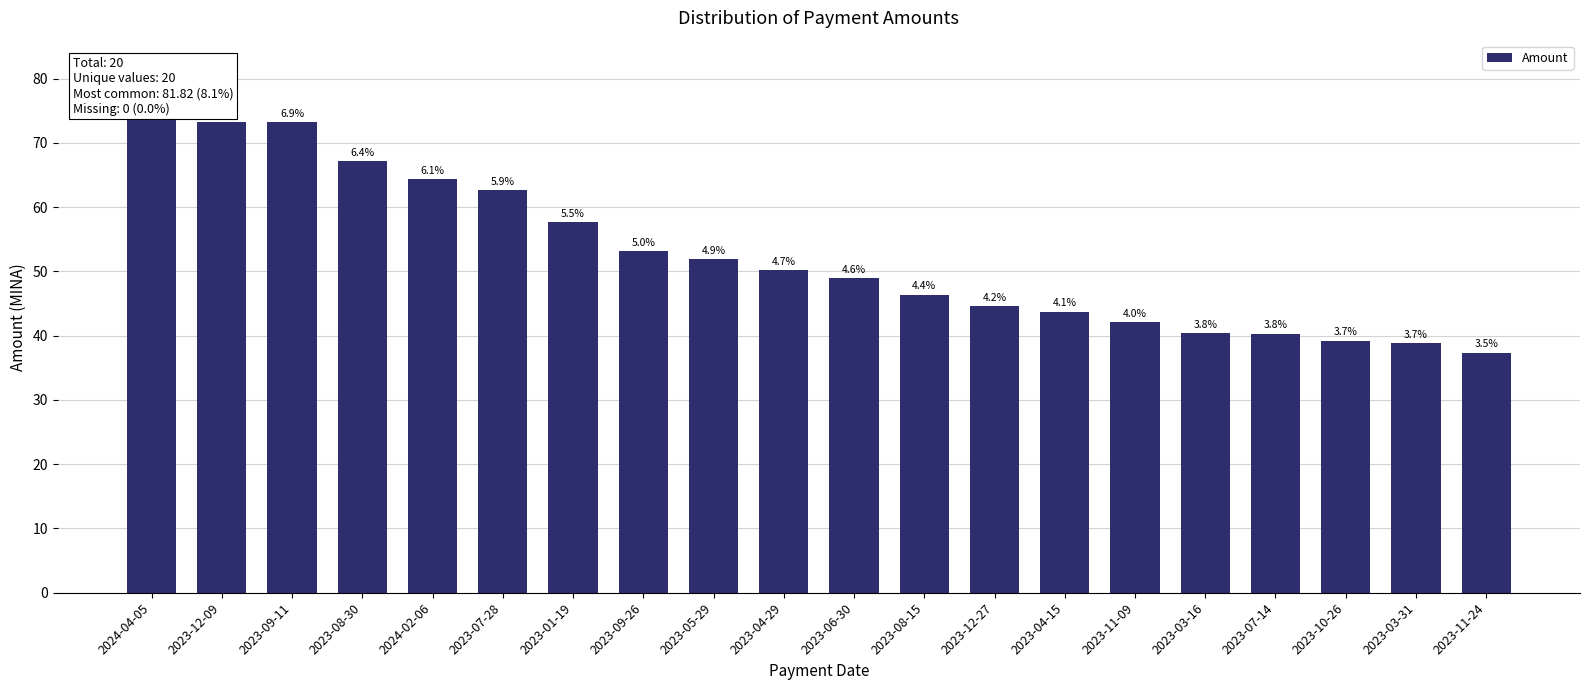

What is the maximum value shown in the chart?

81.8